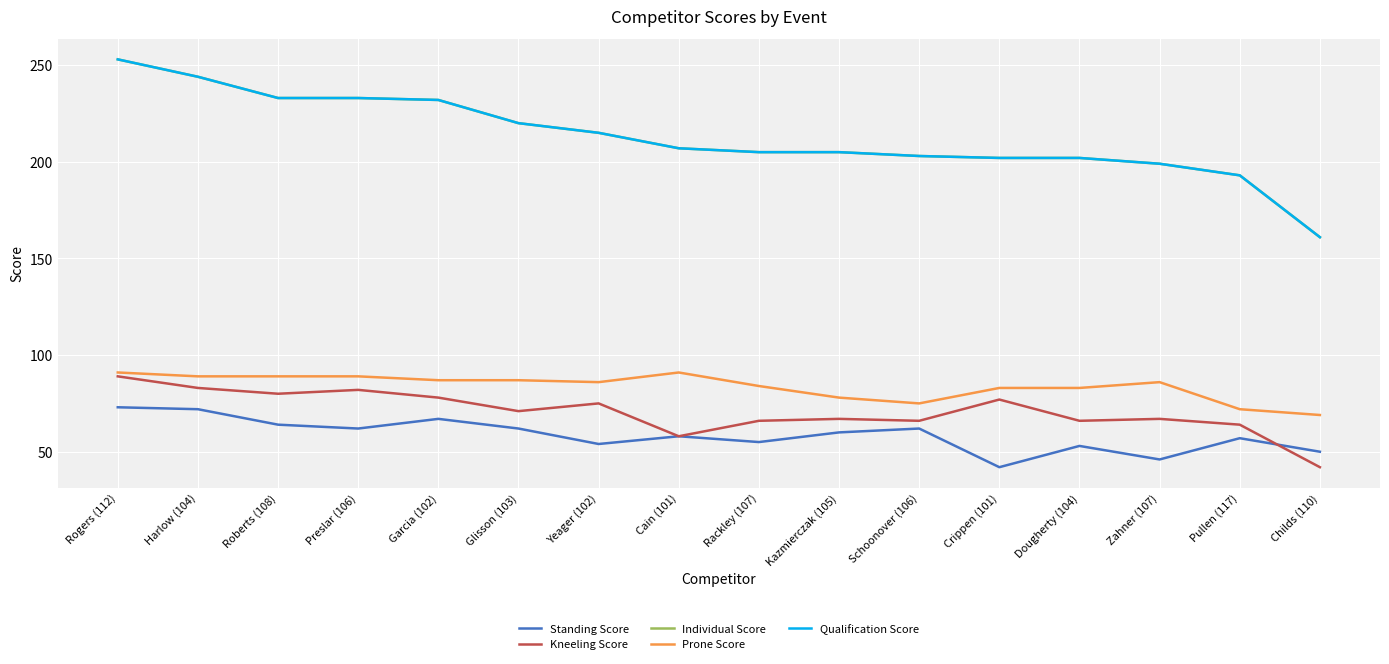

Between Kazmierczak (105) and Crippen (101), which series saw the biggest shift?

Standing Score